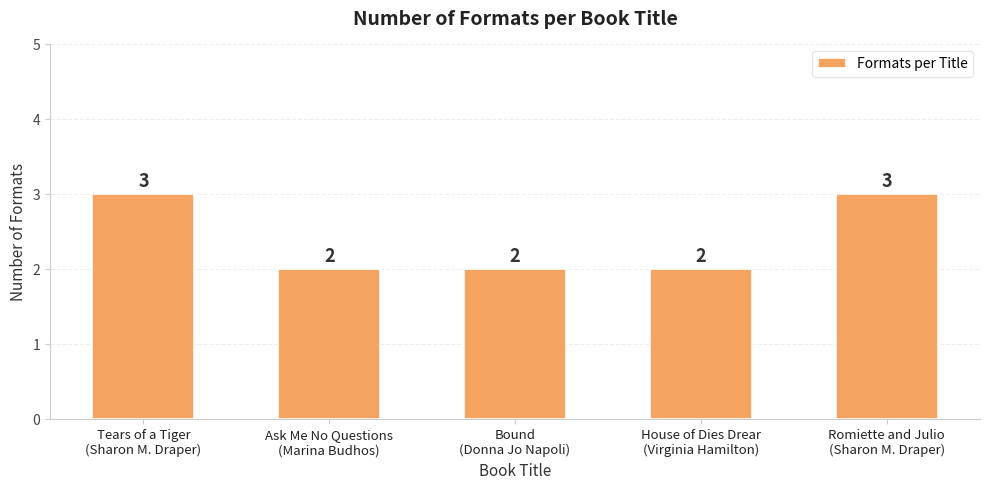

What is the difference between the second highest and minimum values?

1